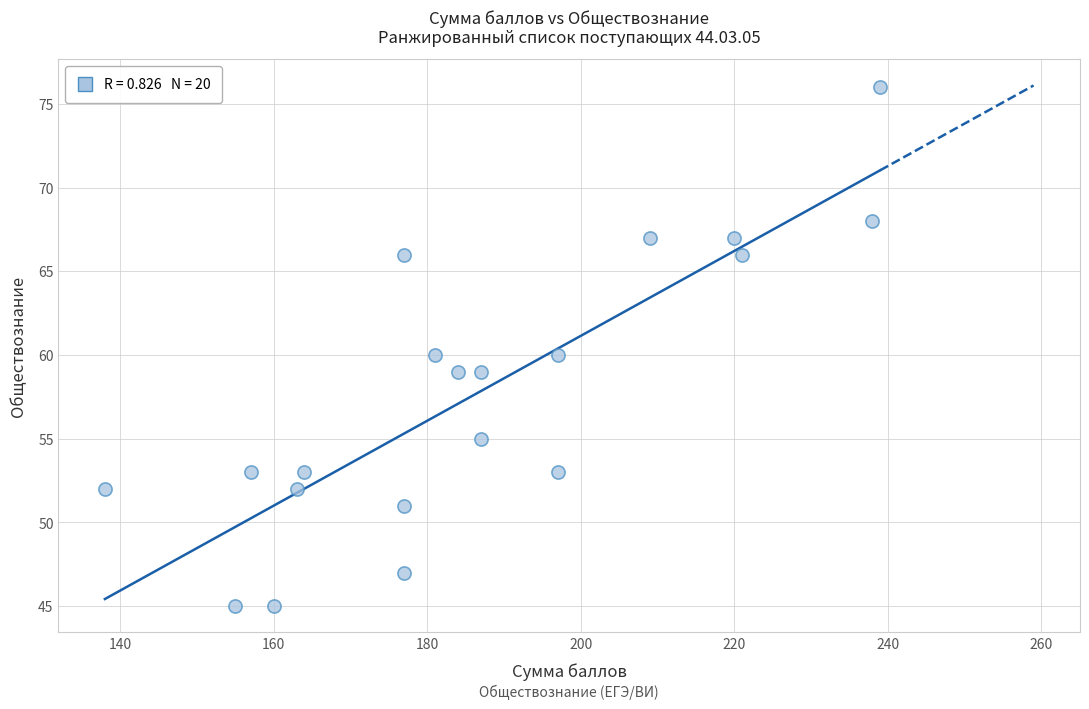

What is the range of Y values (max minus min)?

31